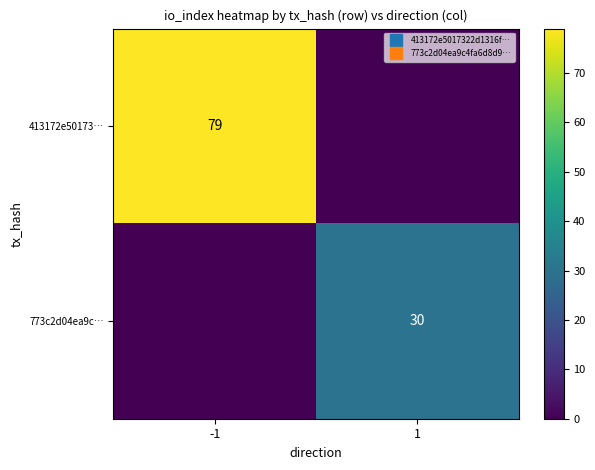

The 773c2d04ea9c… series shows 30 at 1. True or false?

True